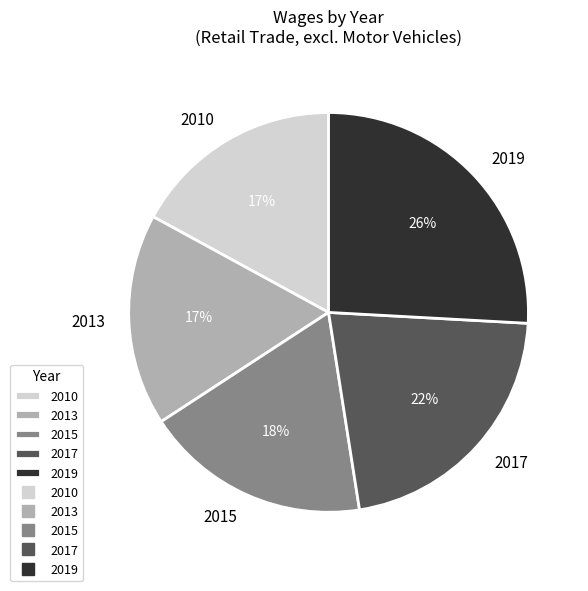

To the nearest percent, what is the difference between the 2015 and 2013 slice percentages?

1%